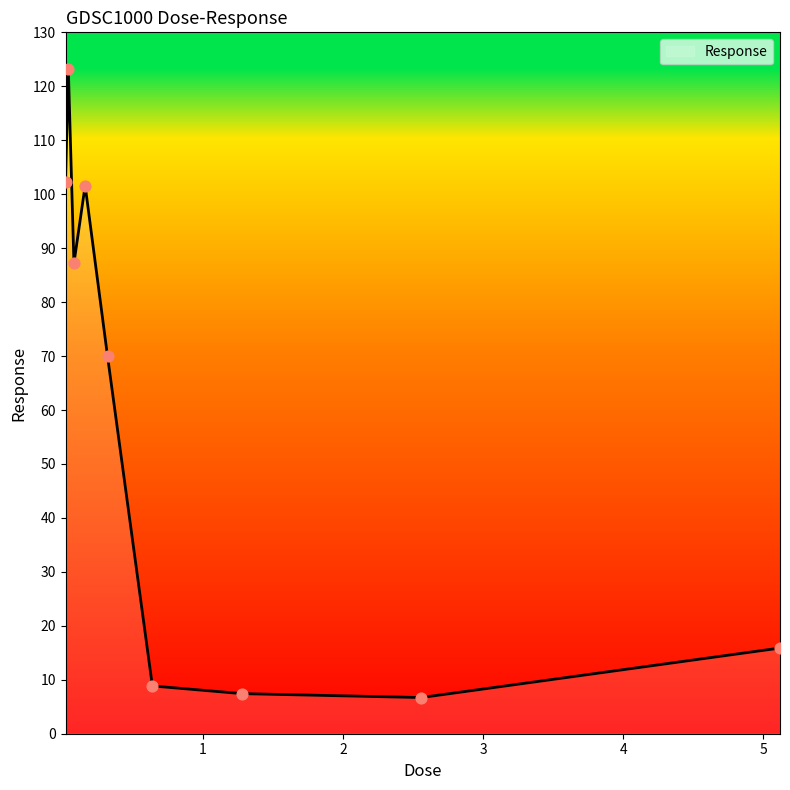

What is the greatest value displayed?

123.2